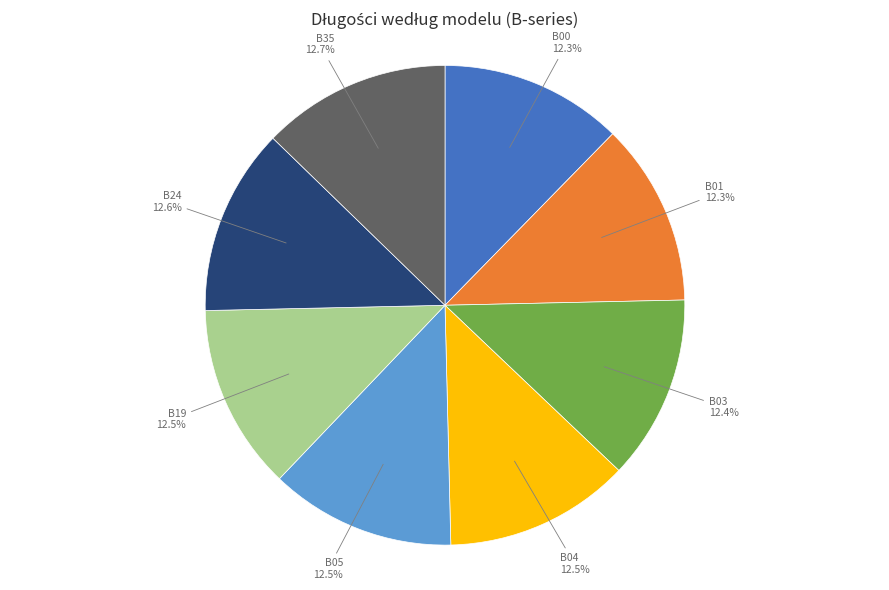

Does any single category account for the majority?

No